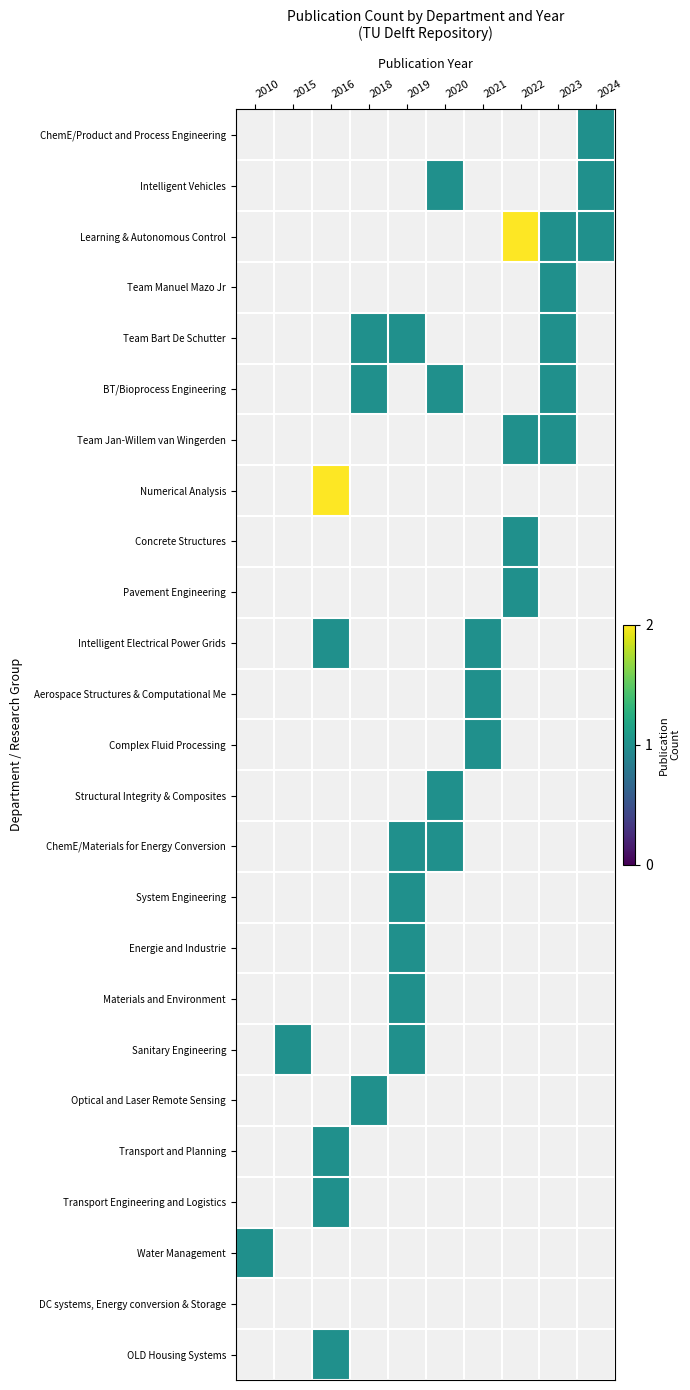

Is the value of Complex Fluid Processing at 2020 greater than the value of Intelligent Electrical Power Grids at 2022?

No